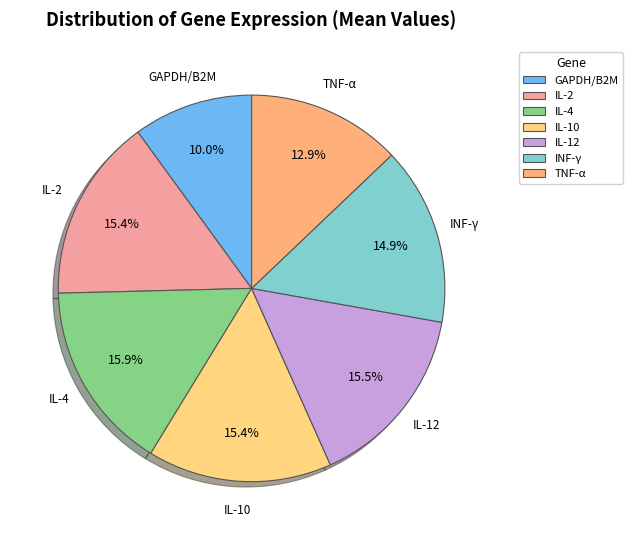

What is the ratio of the value at GAPDH/B2M to the value at IL-12?

0.6